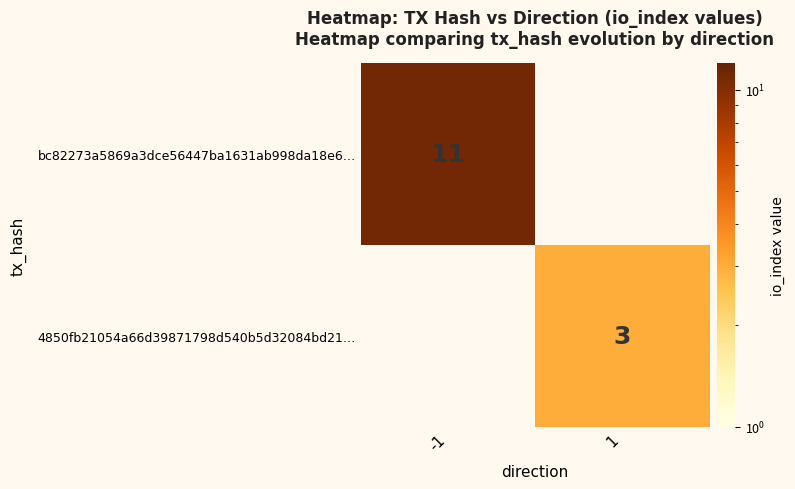

The value of 4850fb21054a66d39871798d540b5d32084bd21… at 1 is 3. True or false?

True